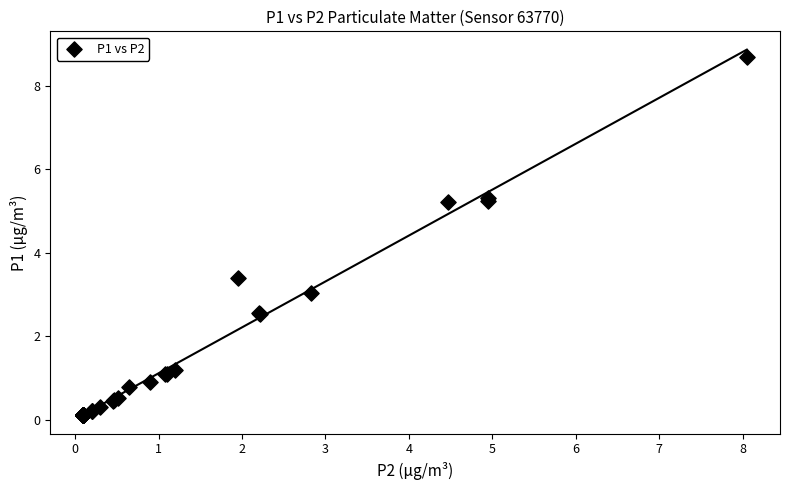

What Y value in the scatter plot is closest to 4?

3.4